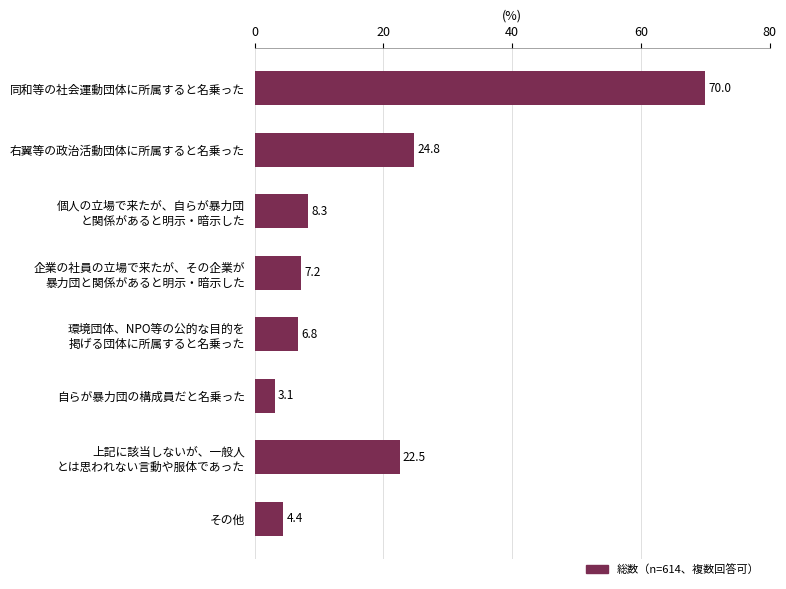

What is the label of the 1st bar from the top?

同和等の社会運動団体に所属すると名乗った